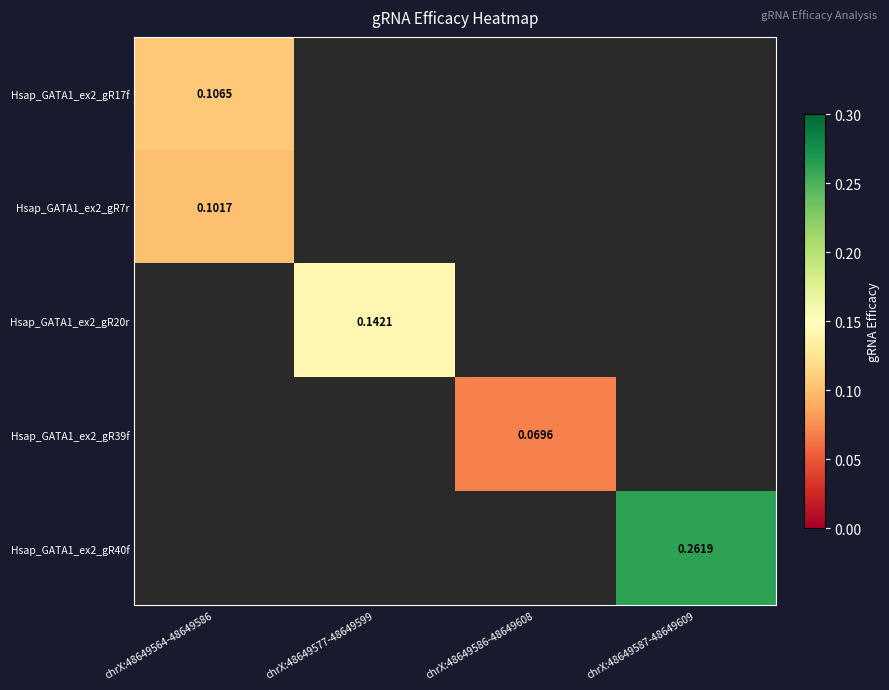

How many distinct data groups are displayed?

5